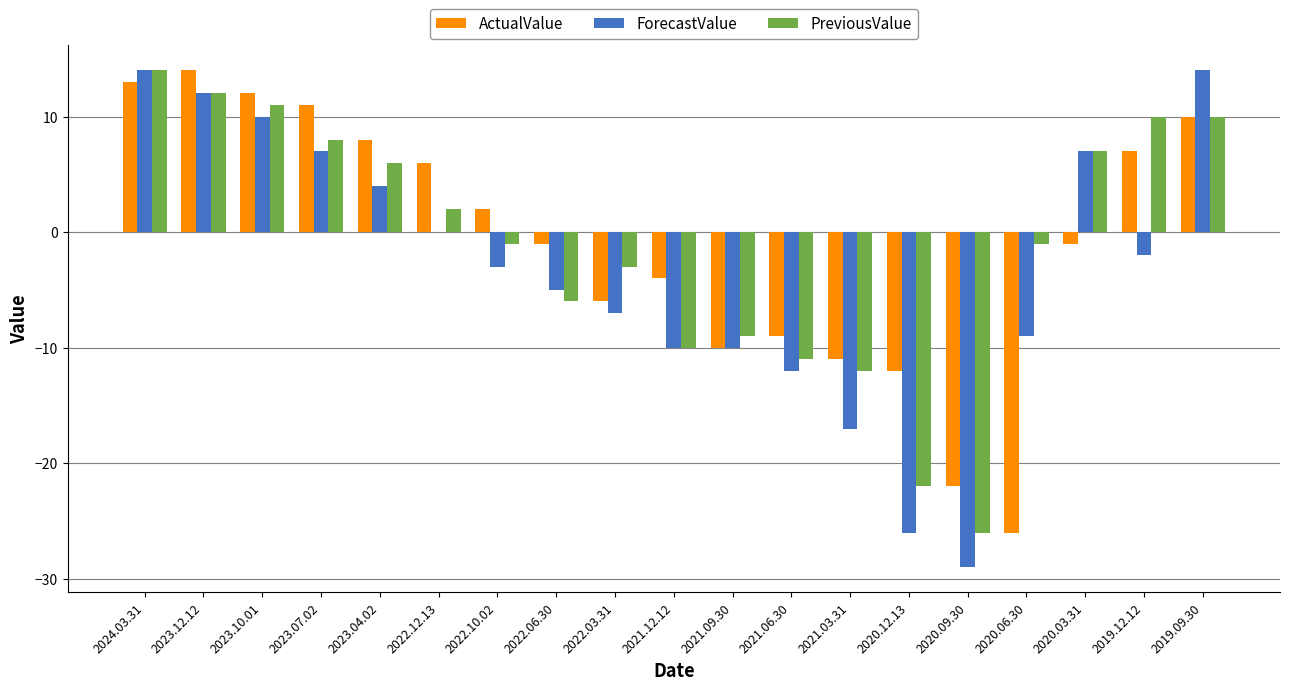

Does the chart contain stacked bars?

No